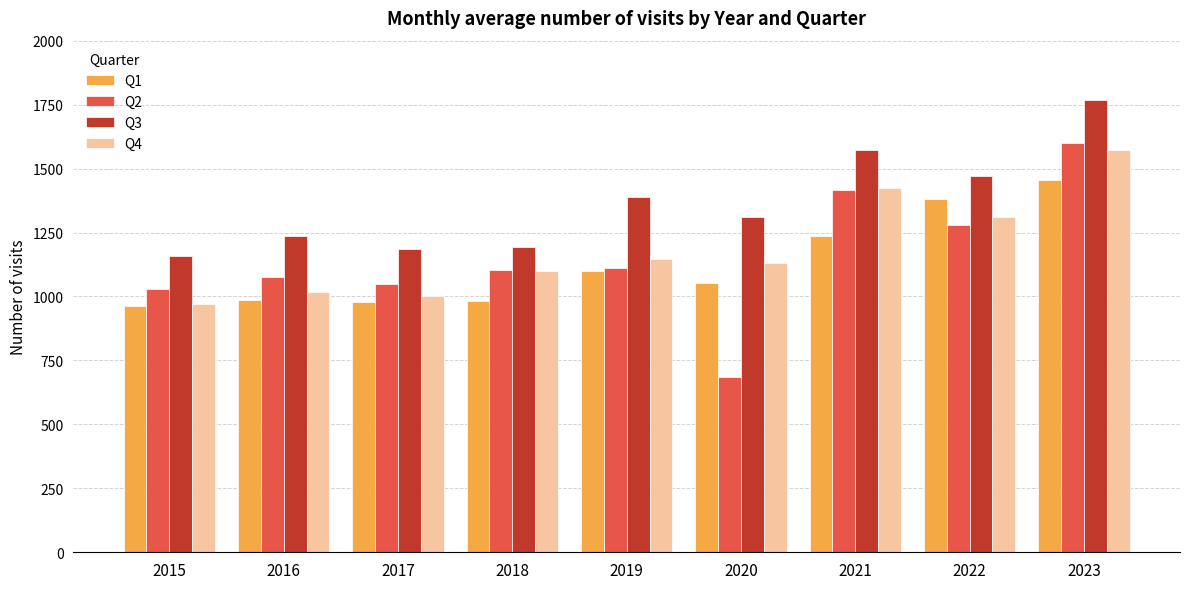

What is the value of the Q2 bar at the 7th from the left?

1415.3